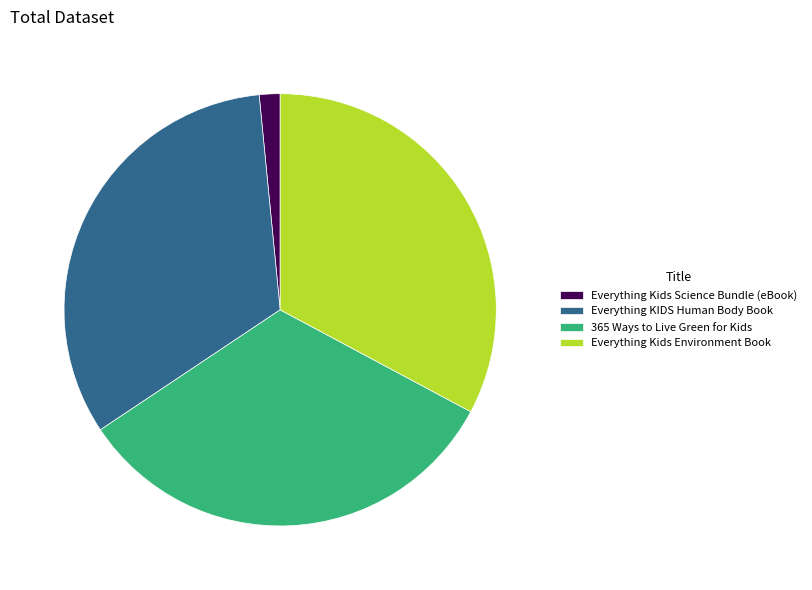

What is the ratio of the value at Everything Kids Environment Book to the value at 365 Ways to Live Green for Kids?

1.0